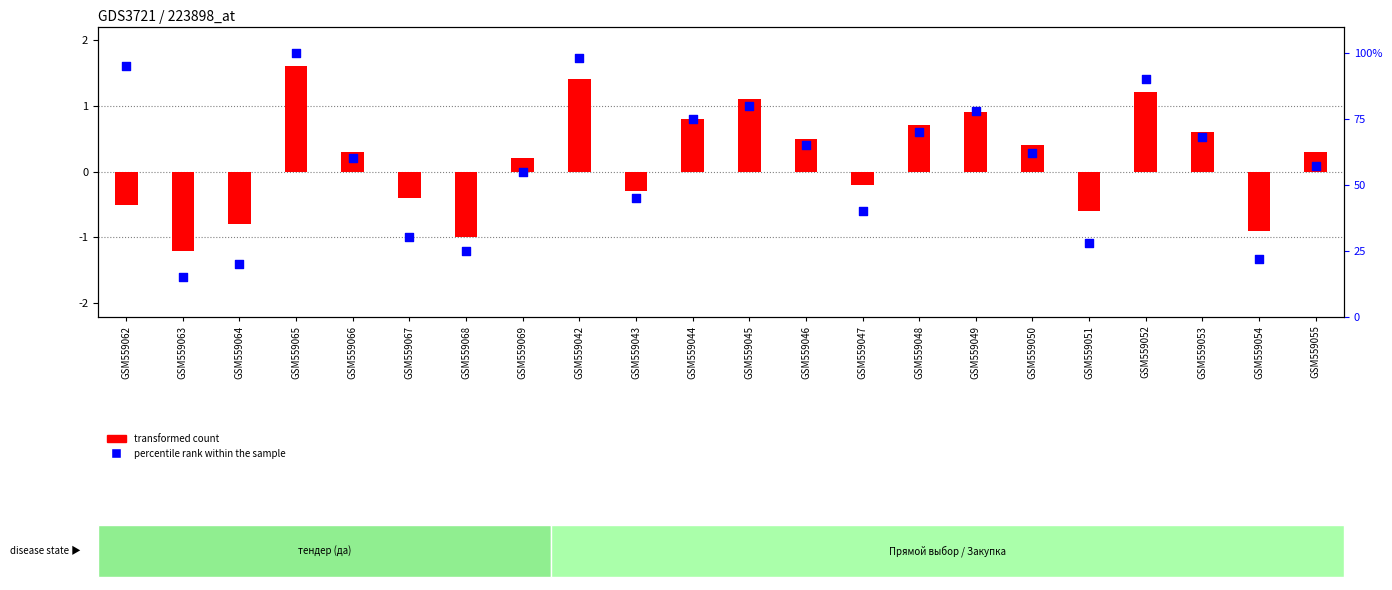

Is the value of percentile rank within the sample at GSM559055 greater than the value of transformed count at GSM559068?

Yes